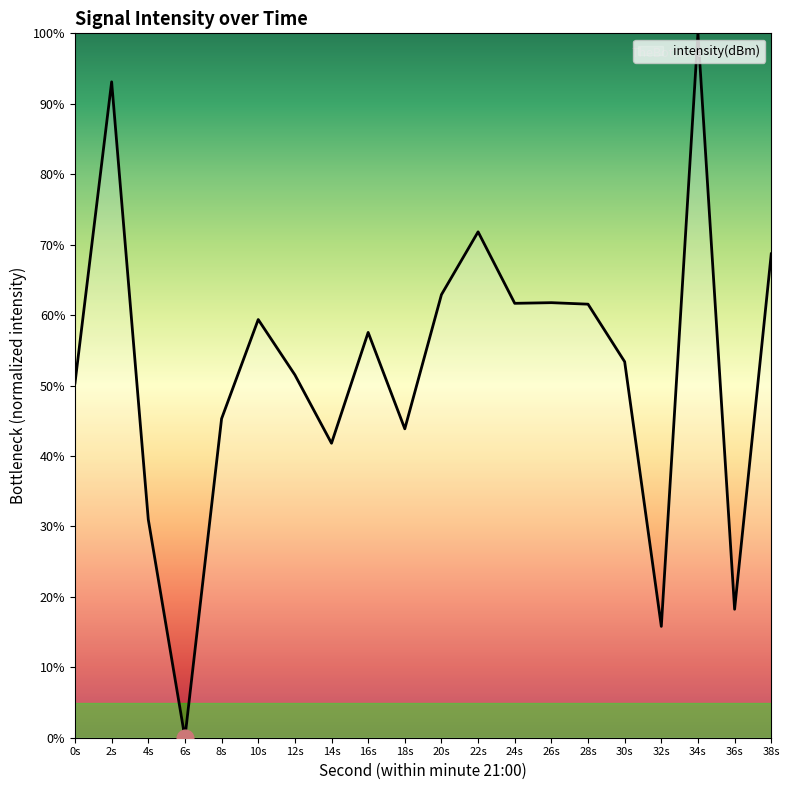

At which category does the chart reach its minimum across all series?

6s